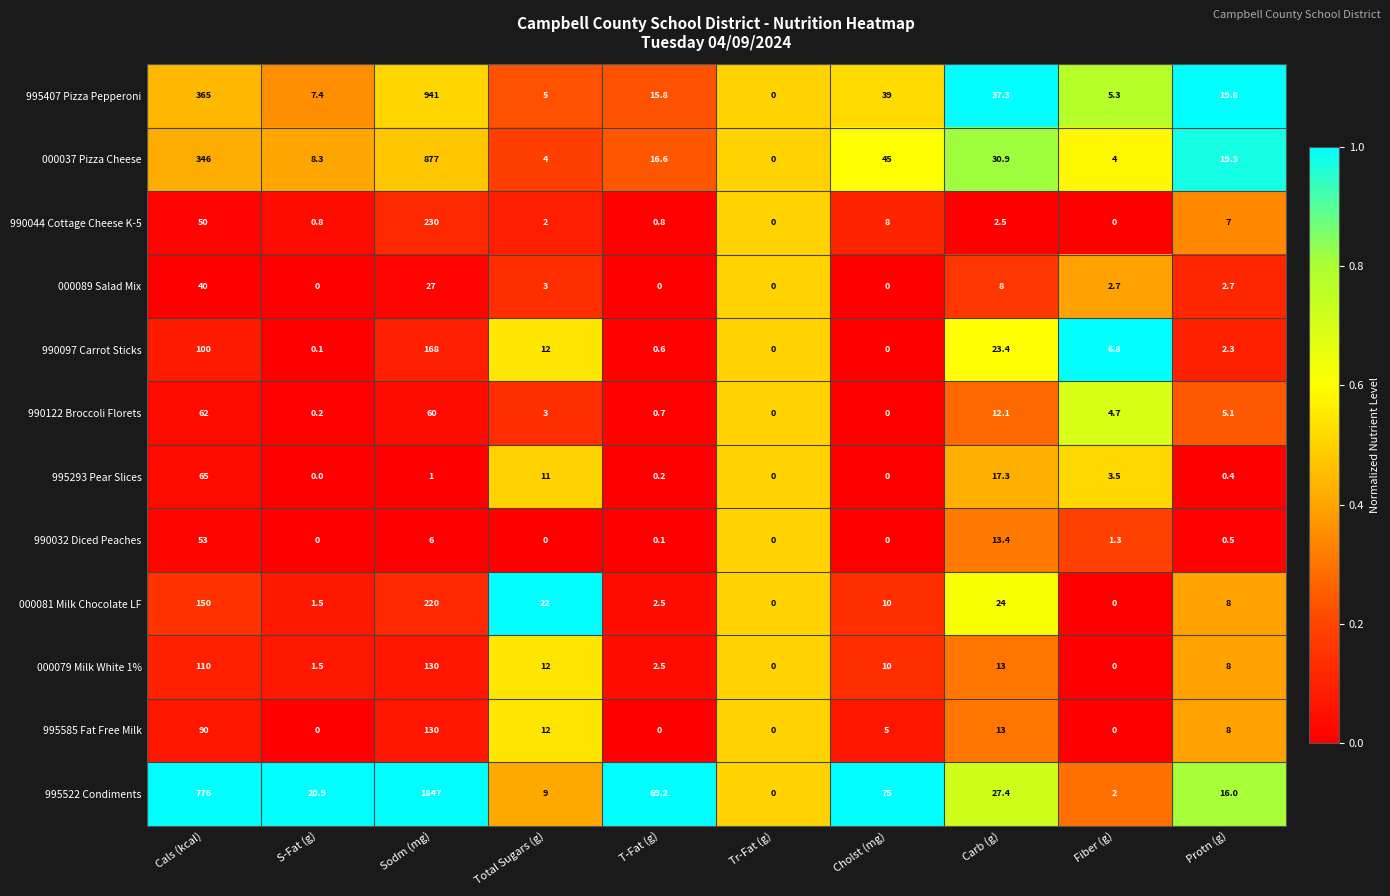

What is the total value across all series at Cals (kcal)?

2207.0